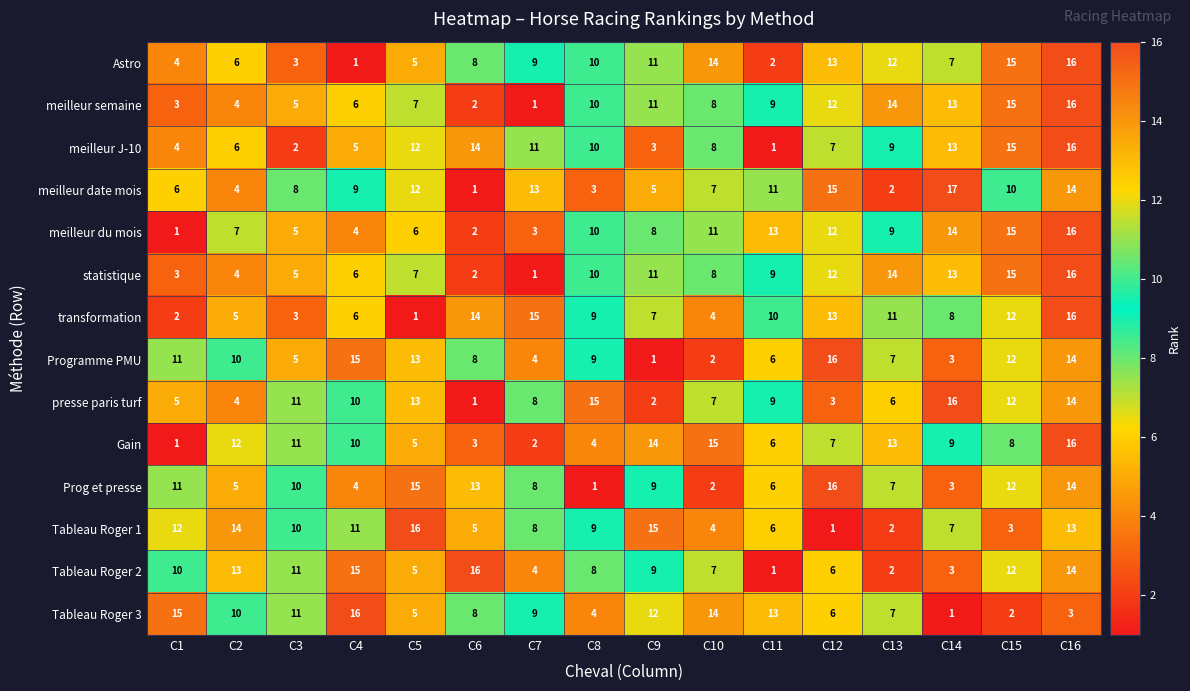

At which label does Tableau Roger 3 reach its peak?

C4